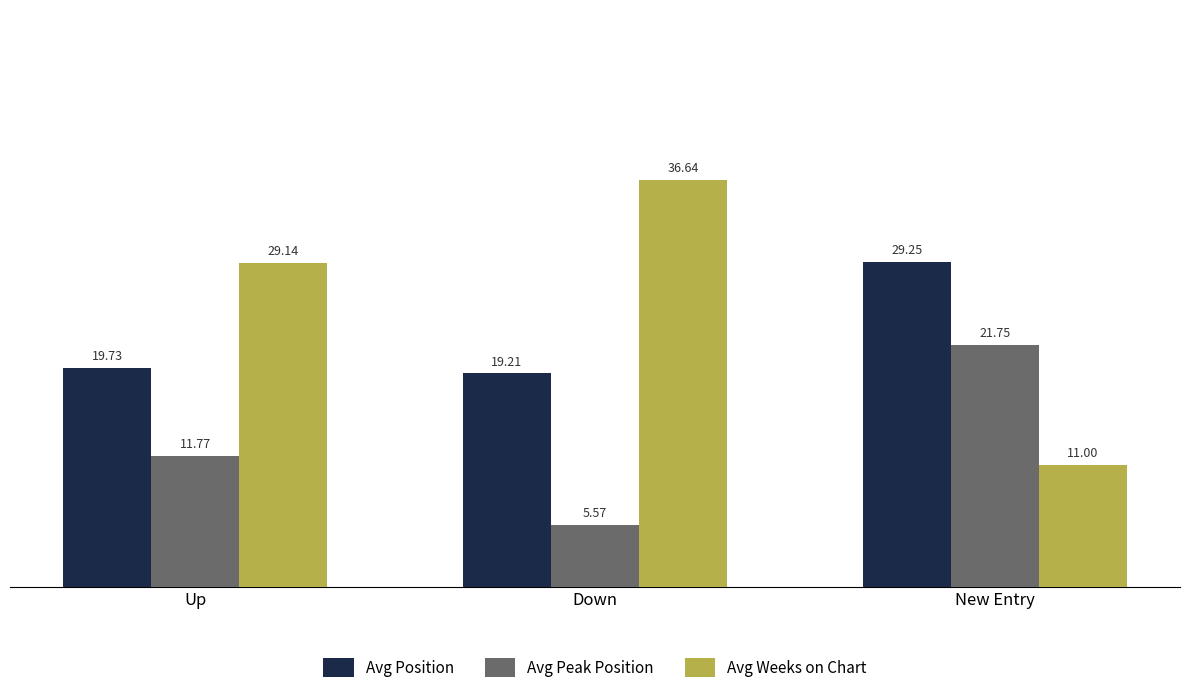

How many series are shown in this chart?

3